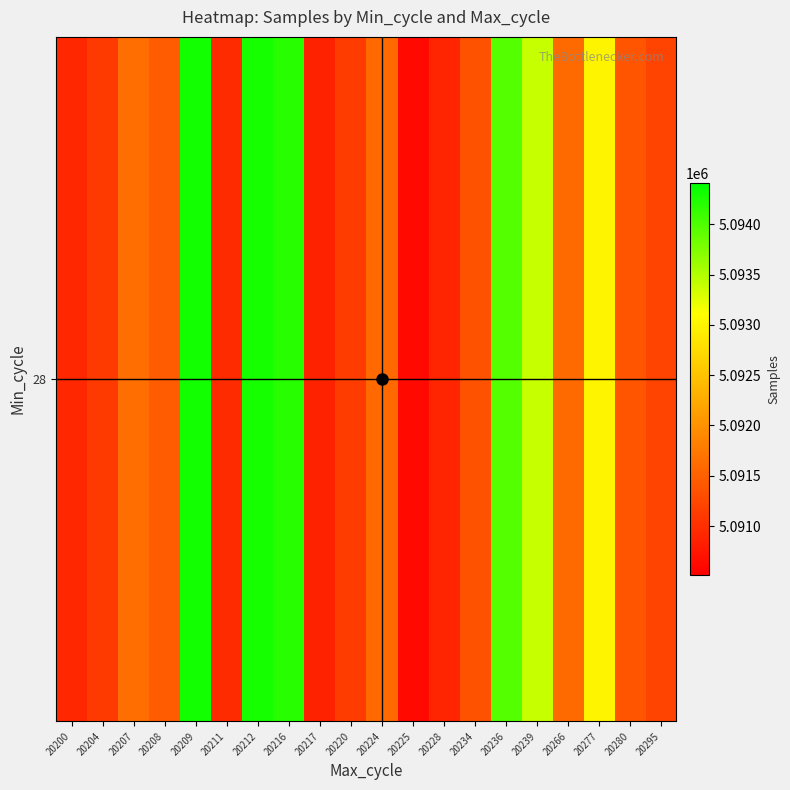

What is the difference between the maximum and minimum values?

3695